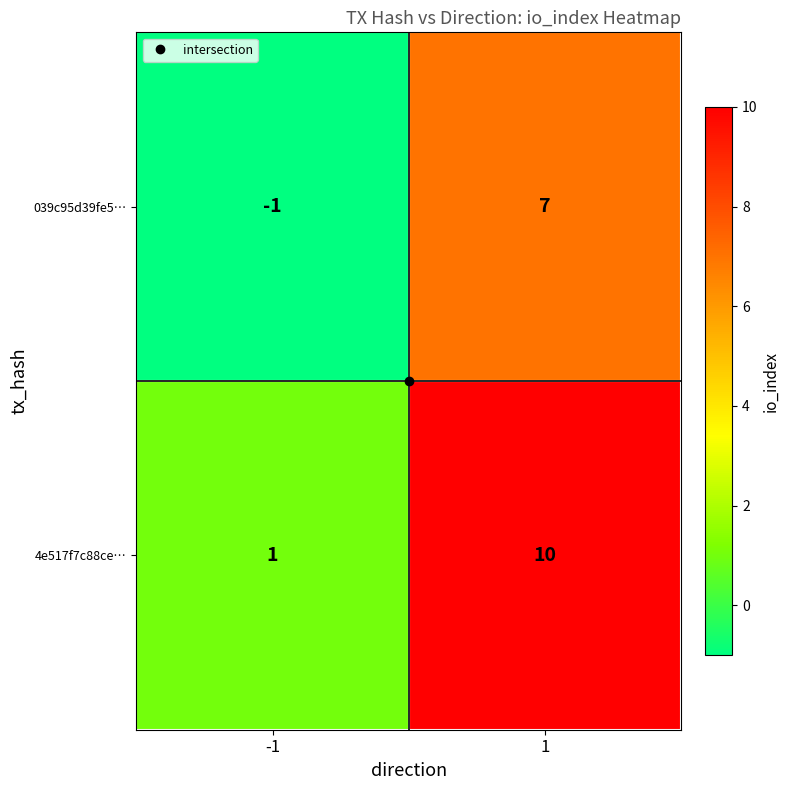

Read the 4e517f7c88ce… value at 1.

10